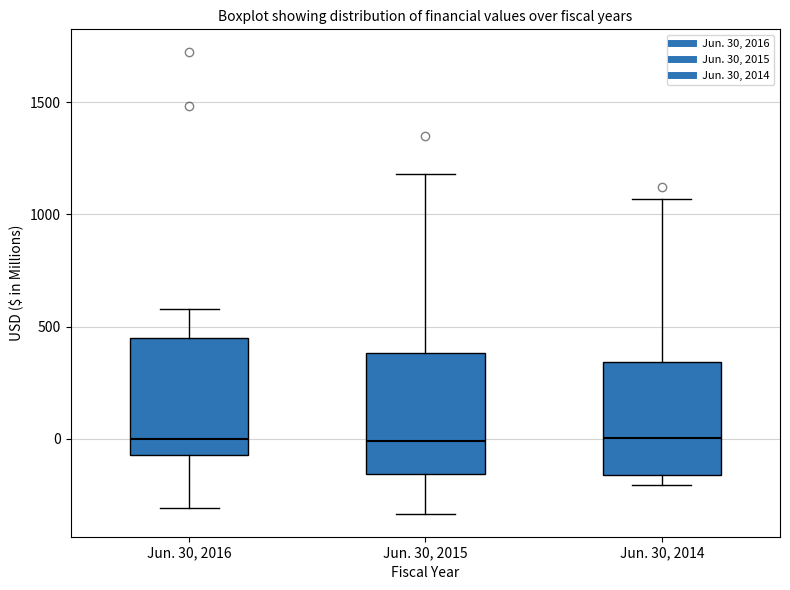

Where is the upper edge of the box for Jun. 30, 2015 on the y-axis? The values are not printed on the chart, so give them approximately, as read against the axis.

400